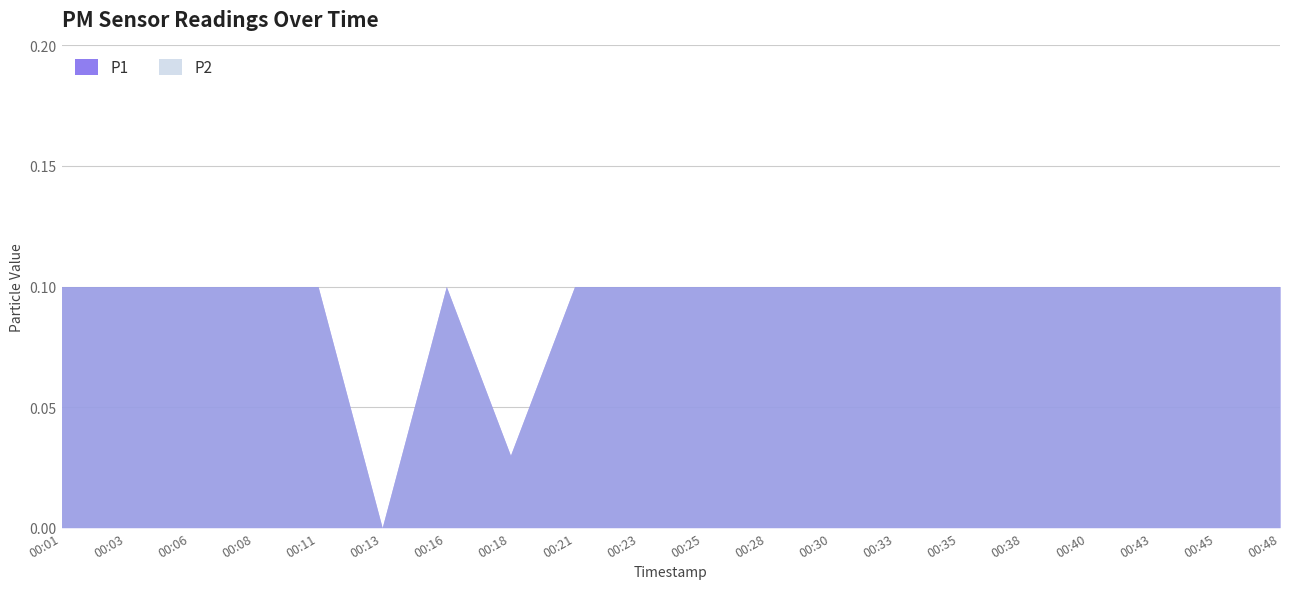

Does the chart display data point markers on the line(s)?

No